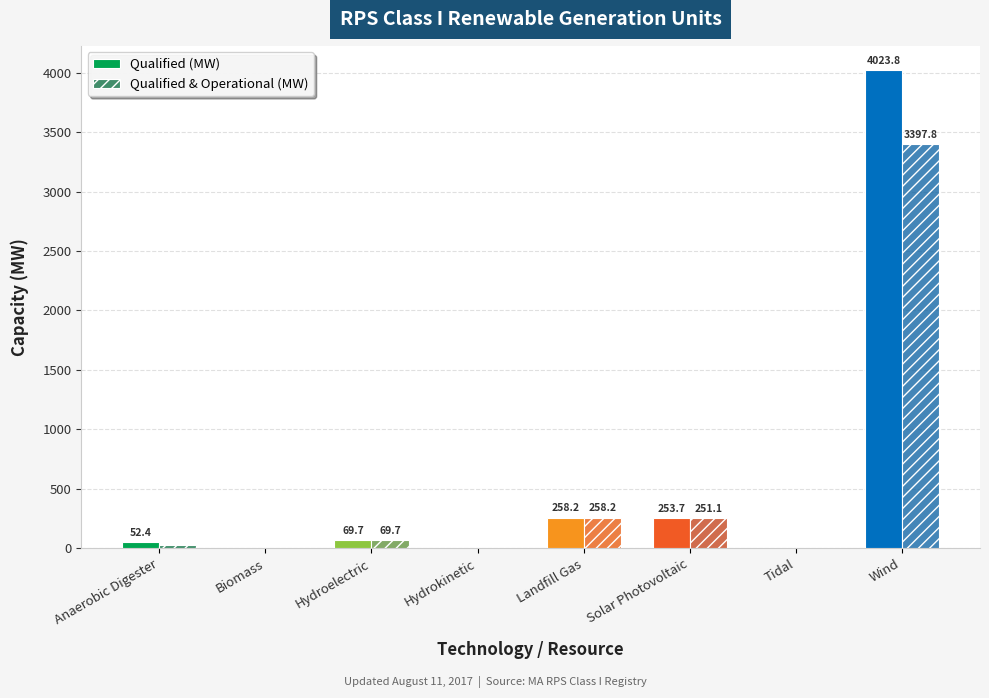

Which series changed the most between Landfill Gas and Wind?

Qualified (MW)